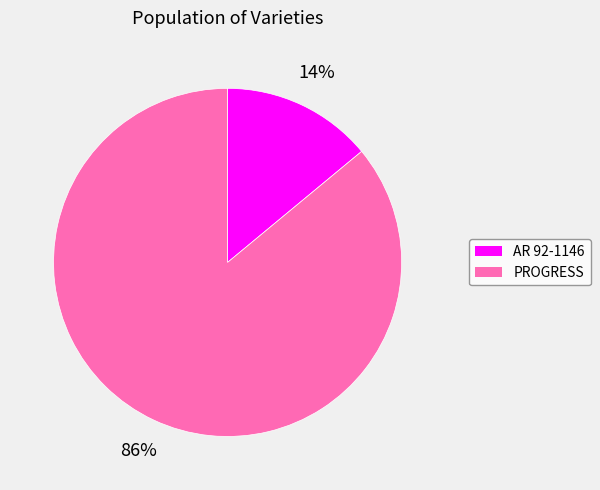

Is there a majority slice in this chart?

Yes